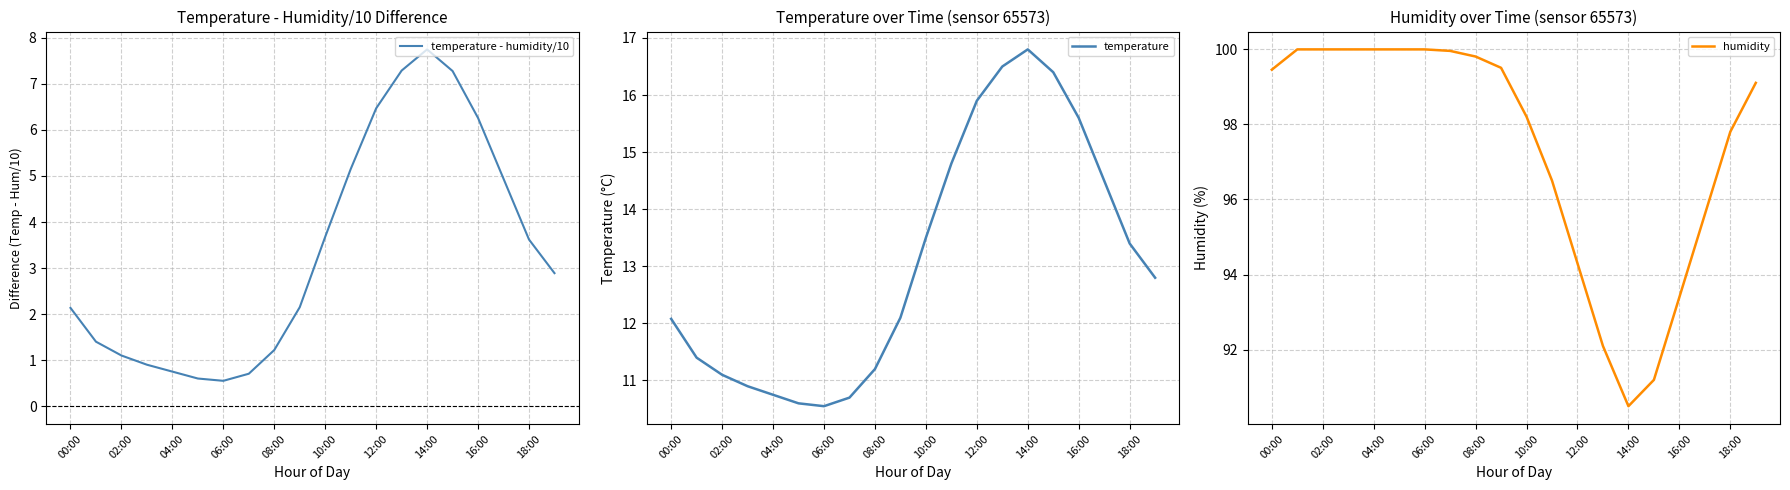

What is the maximum value for temperature - humidity/10?

7.8